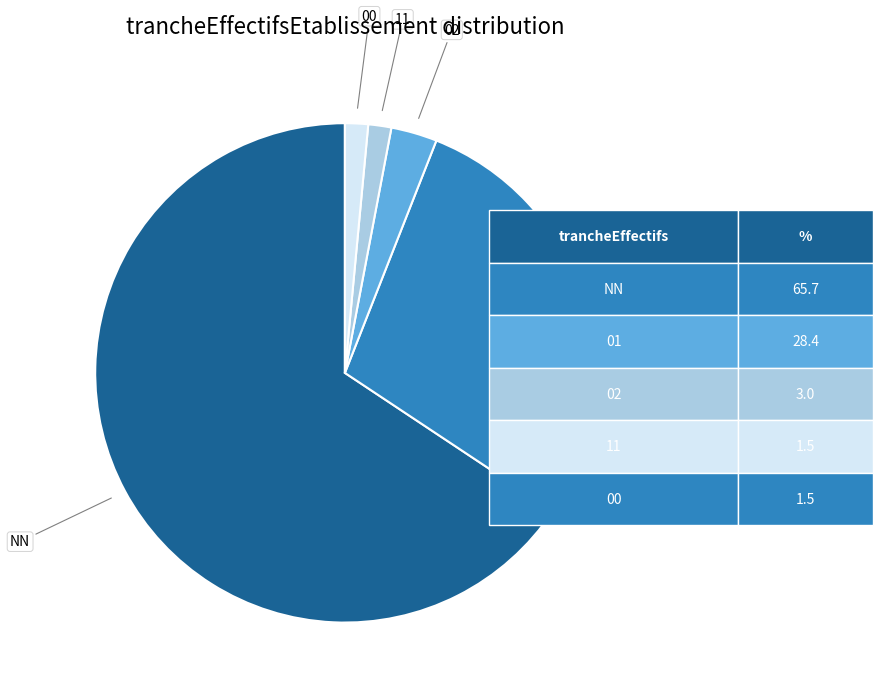

Does any single category account for the majority?

Yes